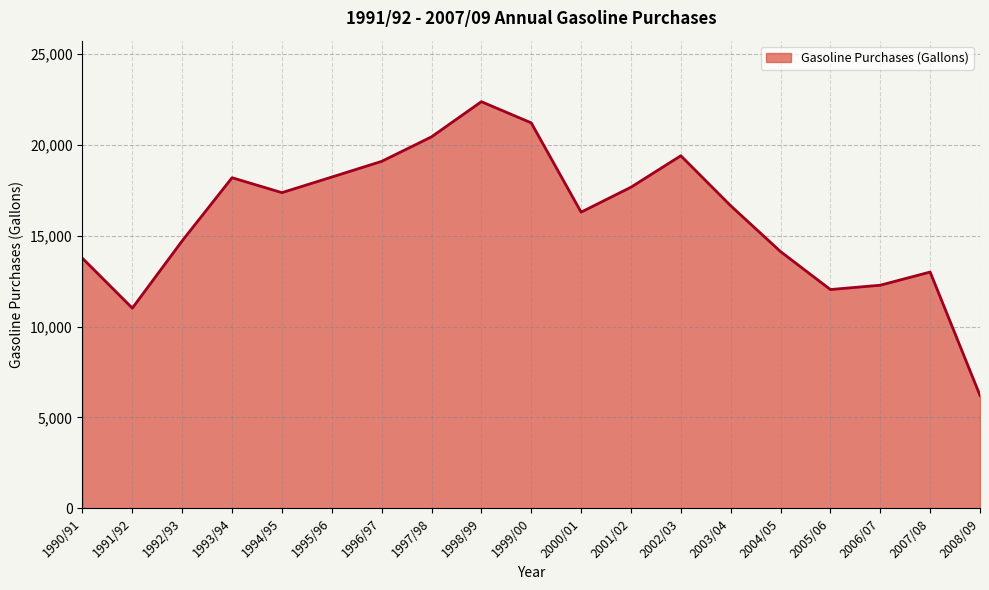

At which category does the chart reach its peak across all series?

1998/99